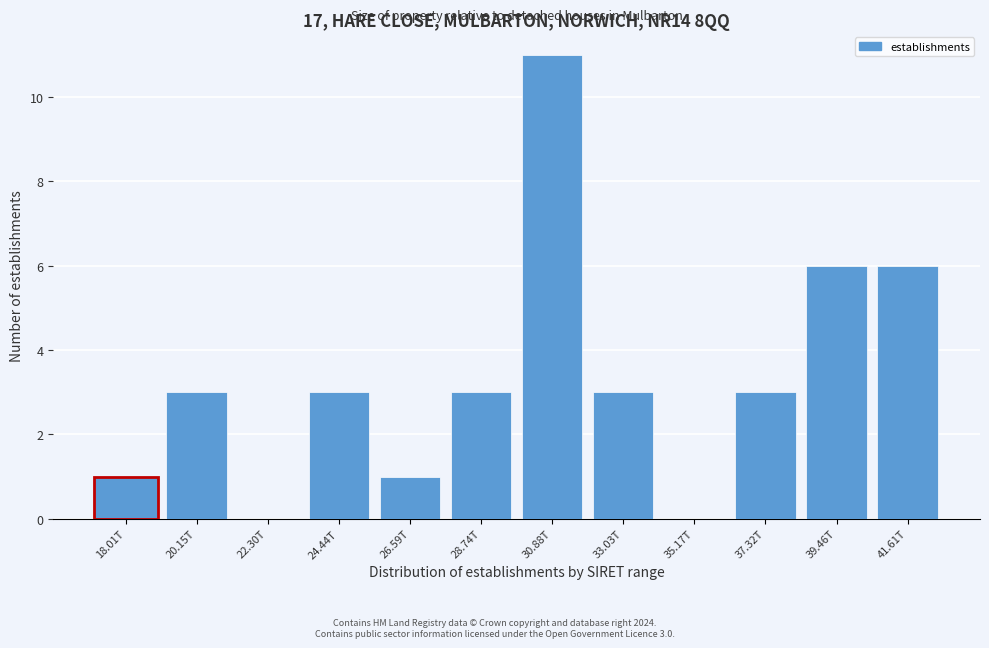

Reading left to right, list all the values displayed in this chart.

18.01T=1	20.15T=3	22.30T=0	24.44T=3	26.59T=1	28.74T=3	30.88T=11	33.03T=3	35.17T=0	37.32T=3	39.46T=6	41.61T=6